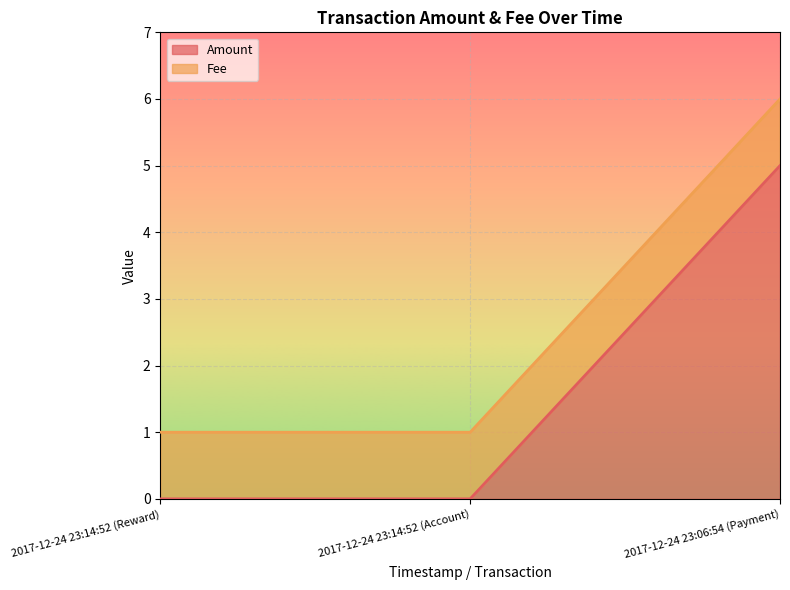

What is the value of the 3rd point from the left?

5